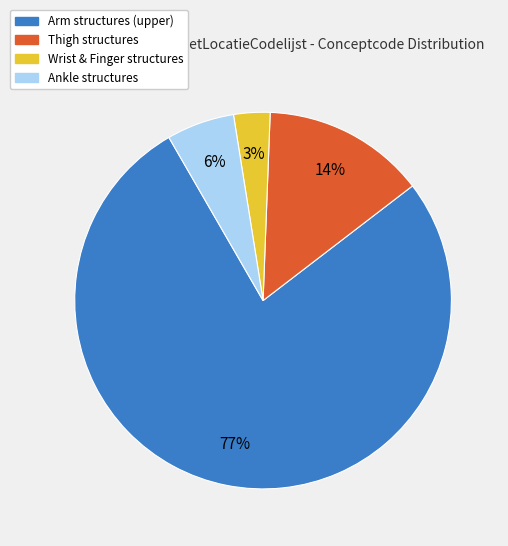

What percentage is the Ankle structures slice, to the nearest percent?

6%